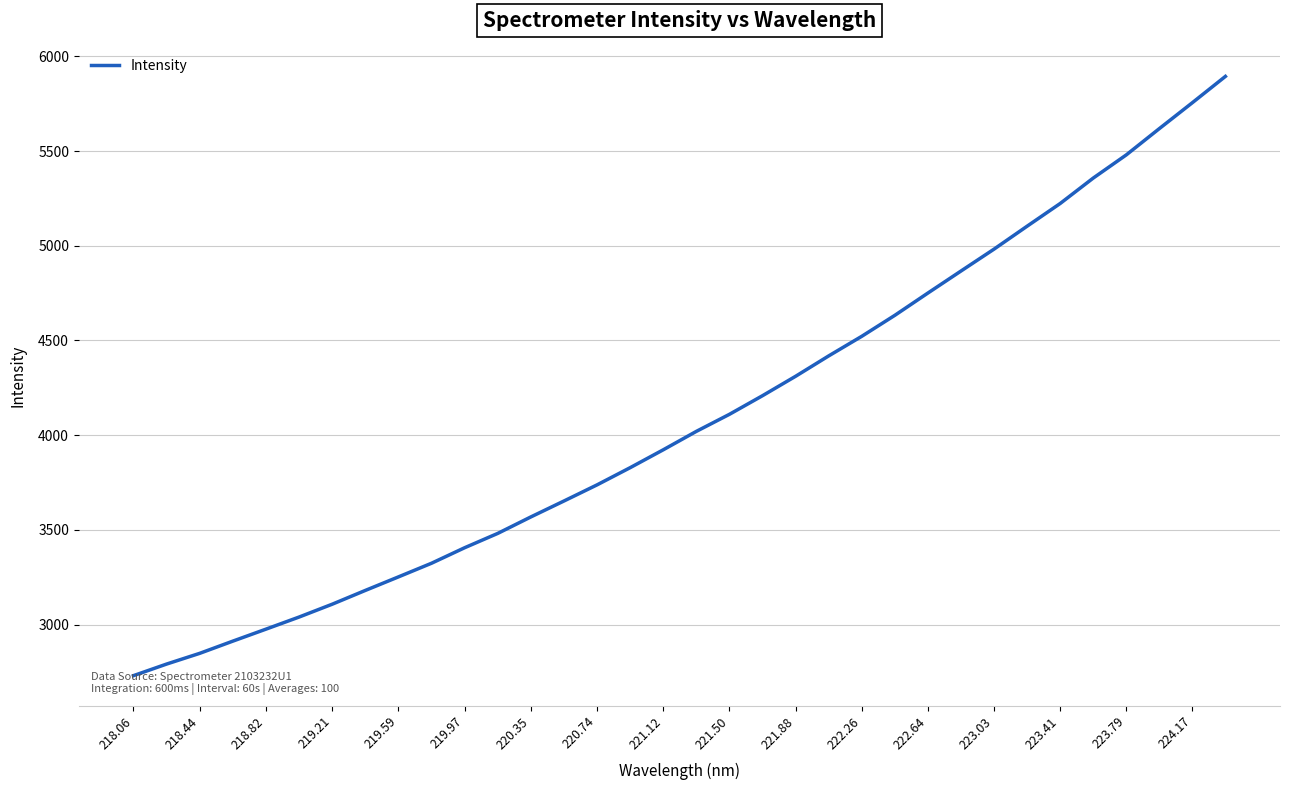

What is the greatest value displayed?

5894.3